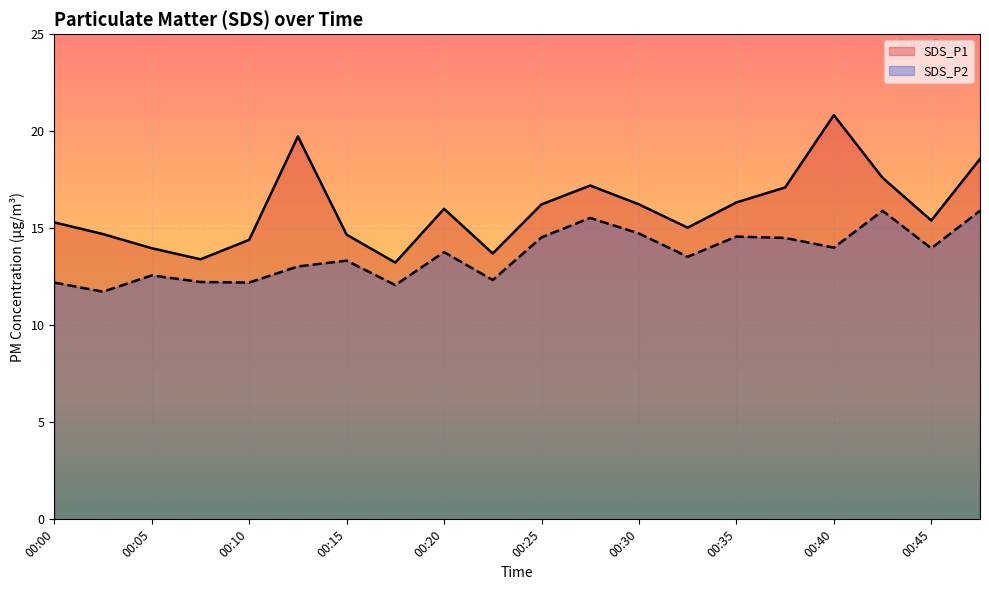

List the series in order of their peak value, lowest first.

SDS_P2, SDS_P1